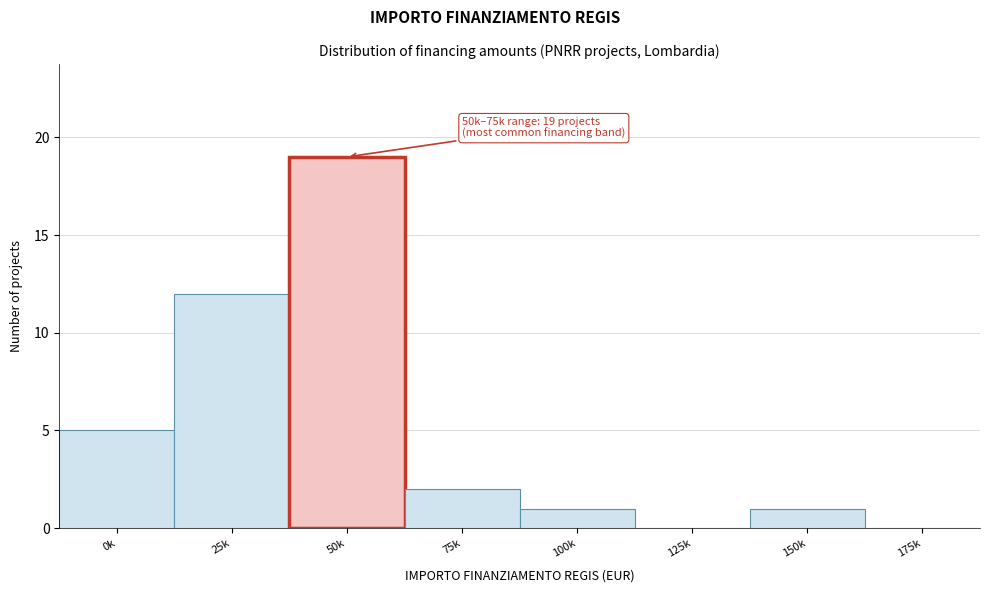

Reading right to left, extract all data points from this chart.

175k=0	150k=1	125k=0	100k=1	75k=2	50k=19	25k=12	0k=5